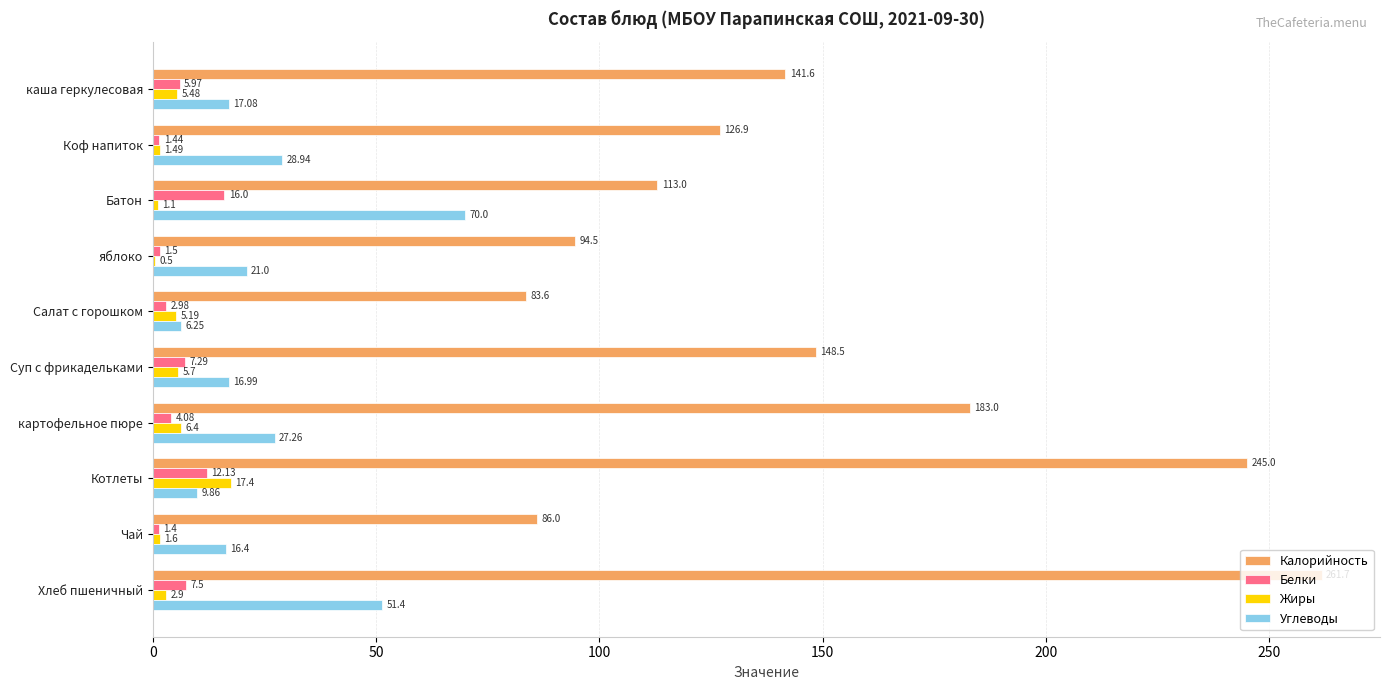

Which series changed the most between картофельное пюре and Хлеб пшеничный?

Калорийность